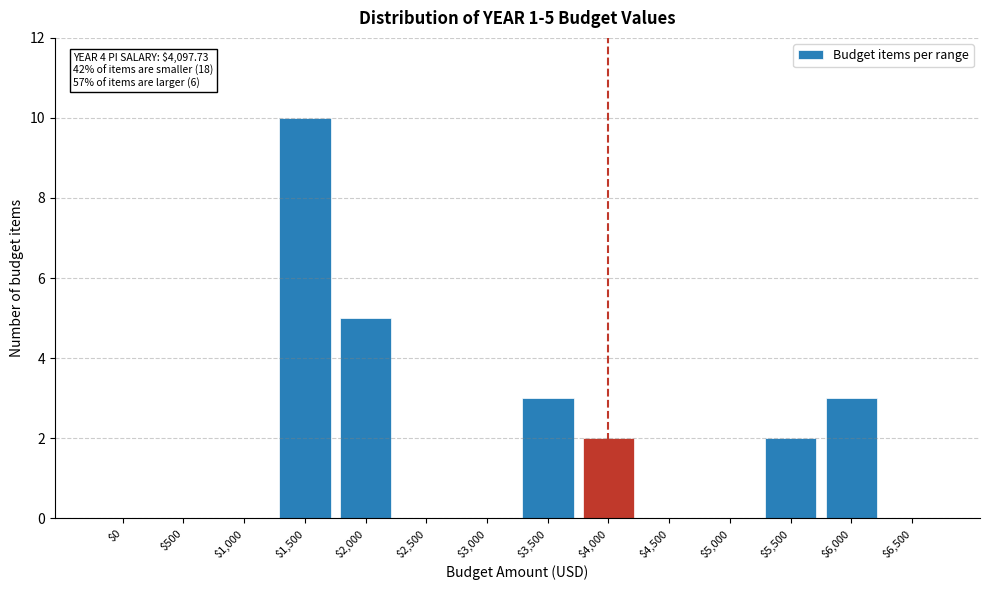

Which label corresponds to the largest value in the chart?

$1,500